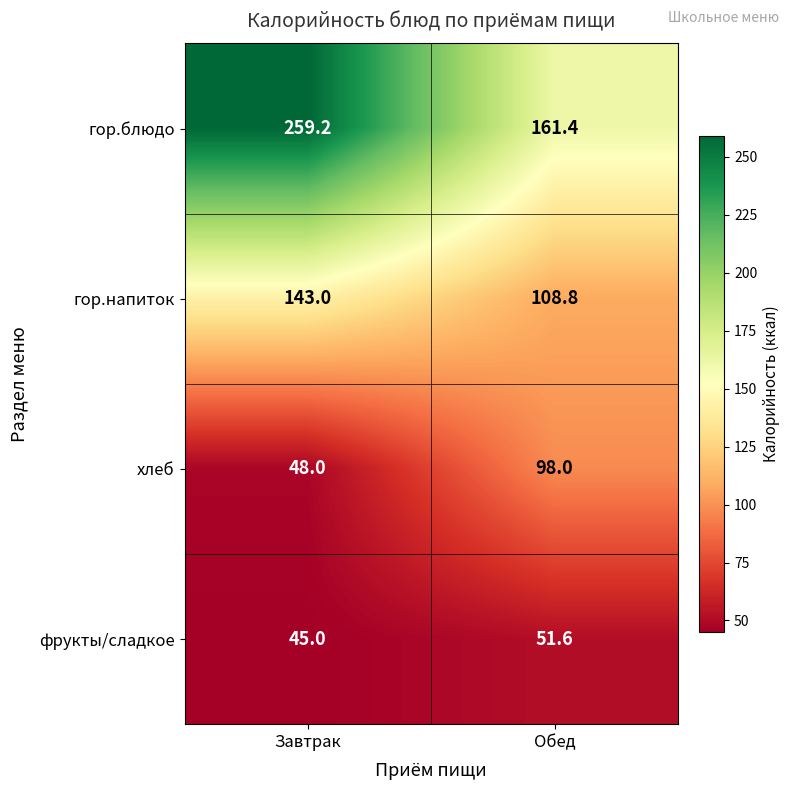

What is the approximate value of гор.напиток at Обед?

108.8